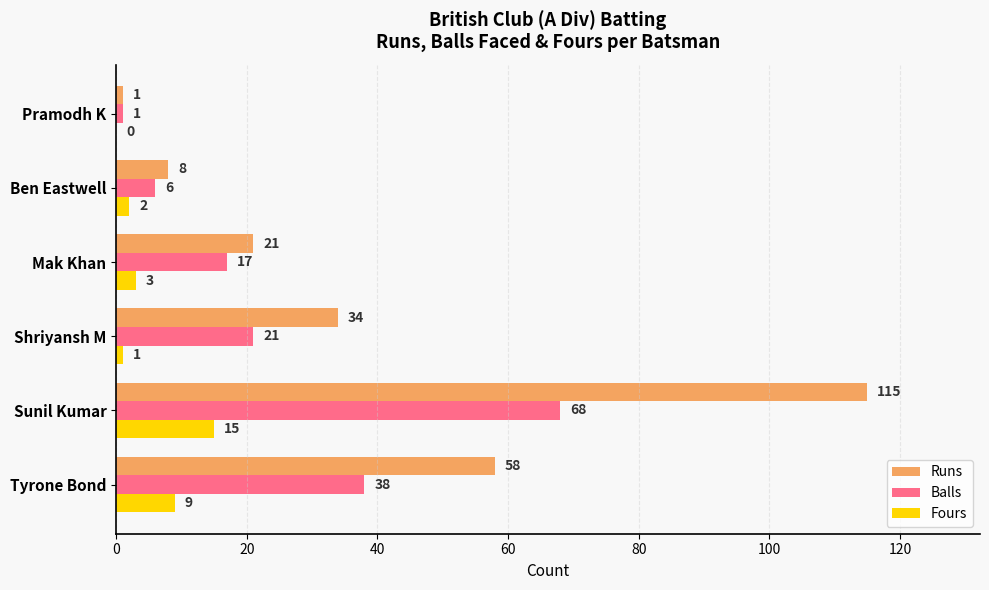

Is it true that Runs equals 38 at Tyrone Bond?

False